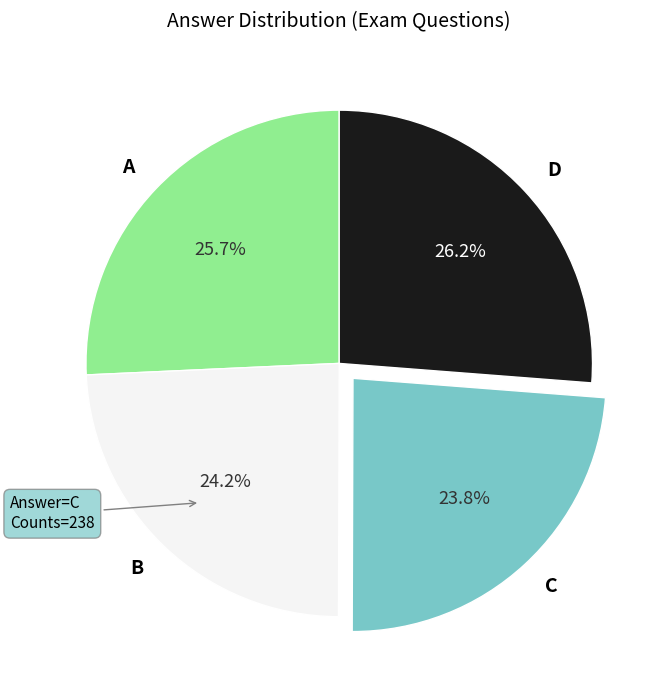

Does C represent more than half of the total?

No